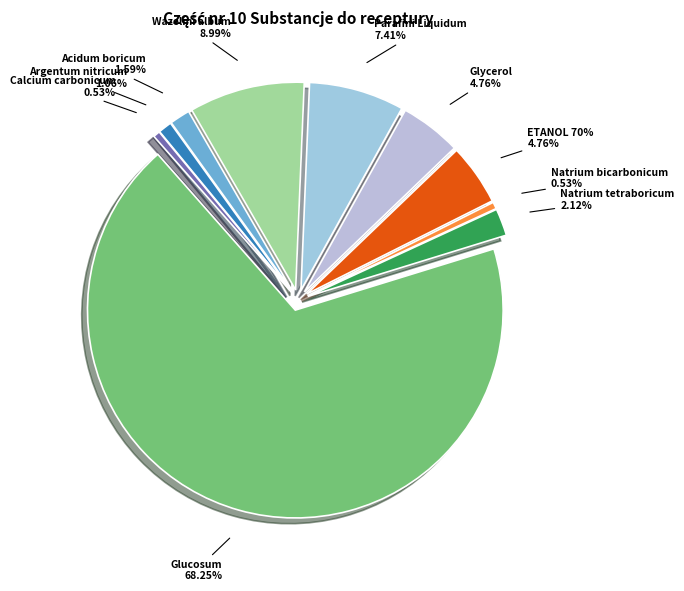

To the nearest percent, what is the difference between the ETANOL 70% and Glucosum slice percentages?

63%